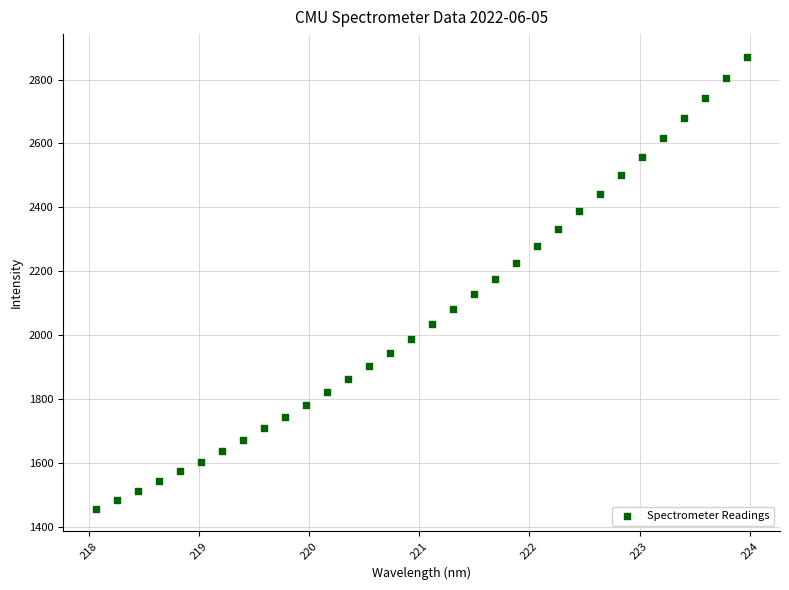

What is the range of Y values (max minus min)?

1415.1